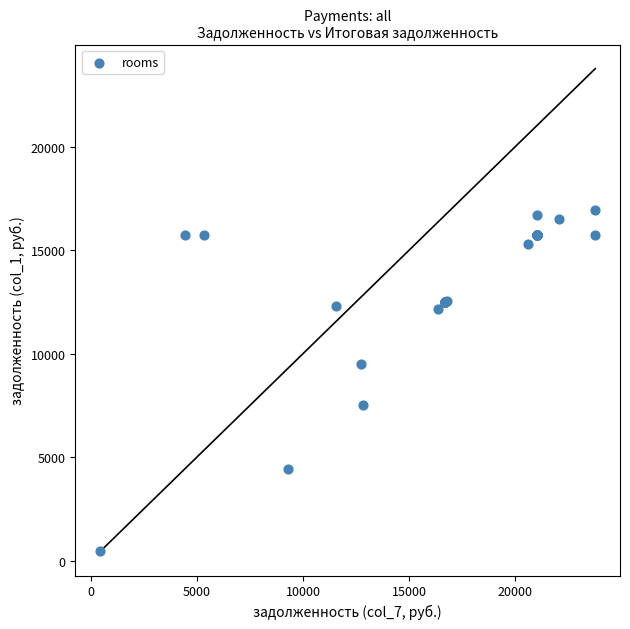

What Y value in the scatter plot is closest to 8701?

9523.2